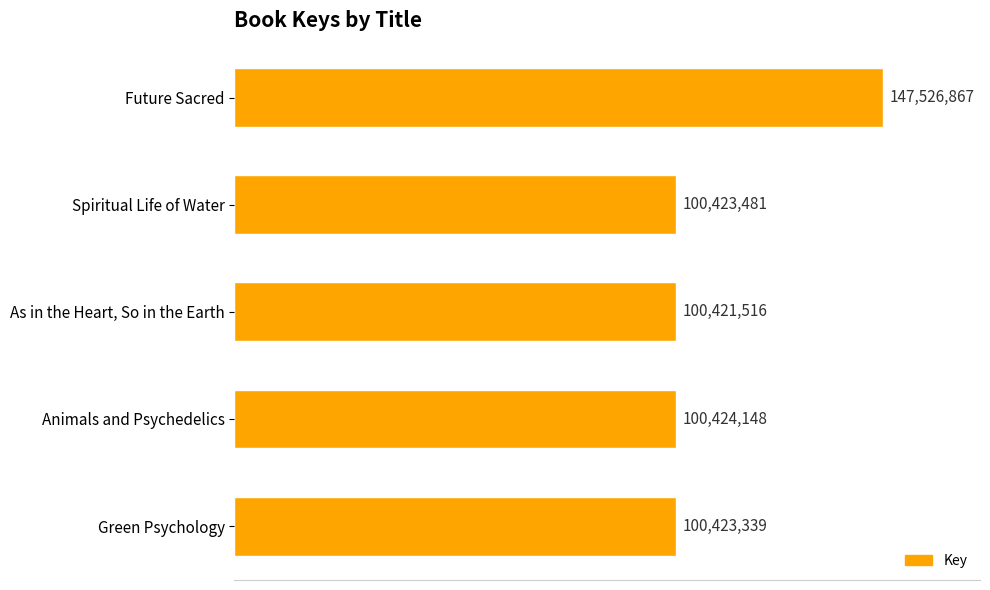

Are the bars horizontal?

Yes